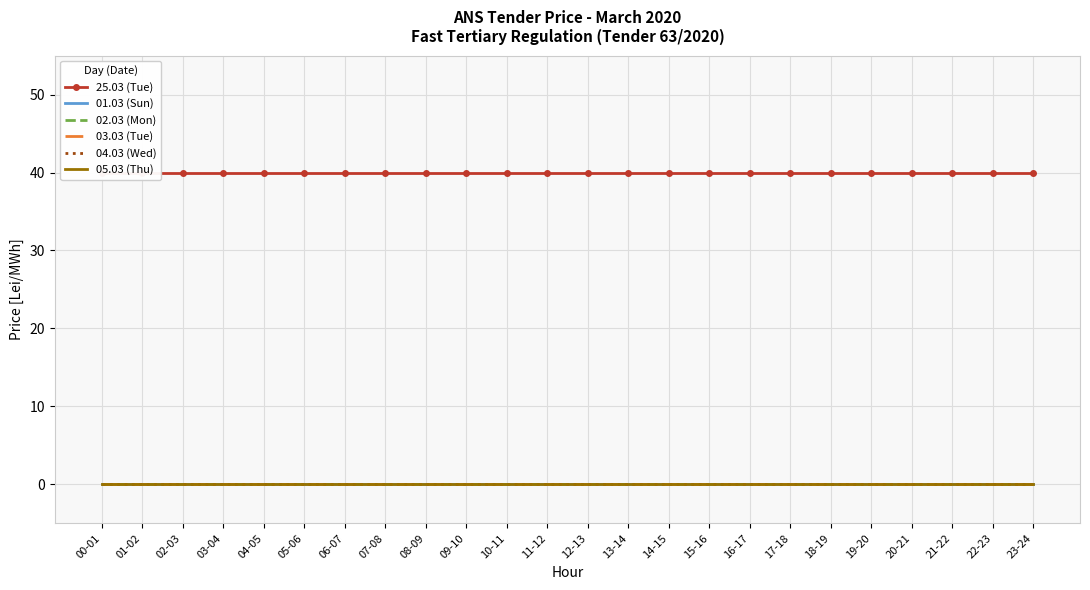

Which label corresponds to the largest value in the chart?

00-01